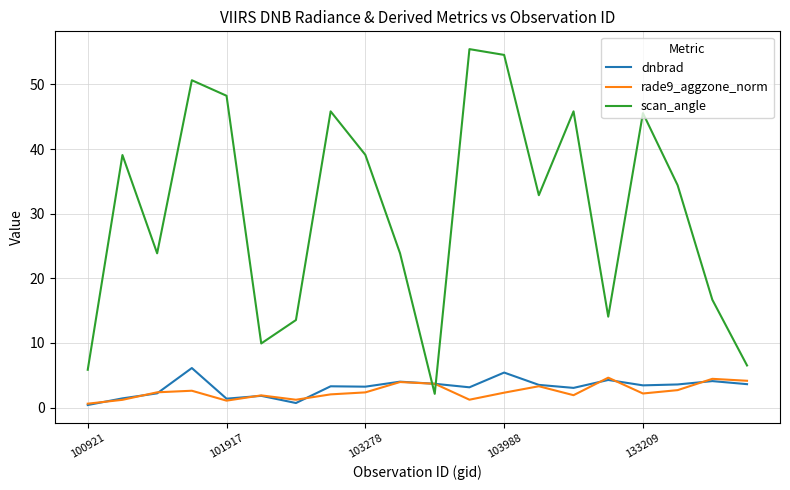

What are all the series names shown in the legend?

dnbrad, rade9_aggzone_norm, scan_angle